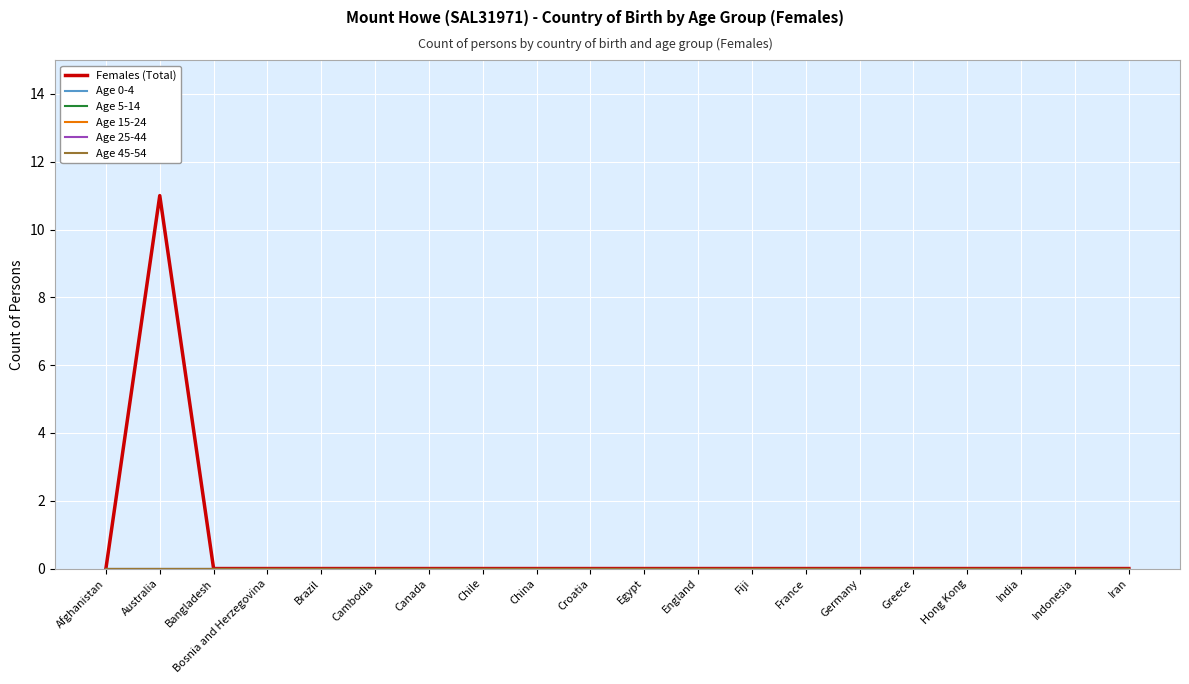

Does the chart display data point markers on the line(s)?

No